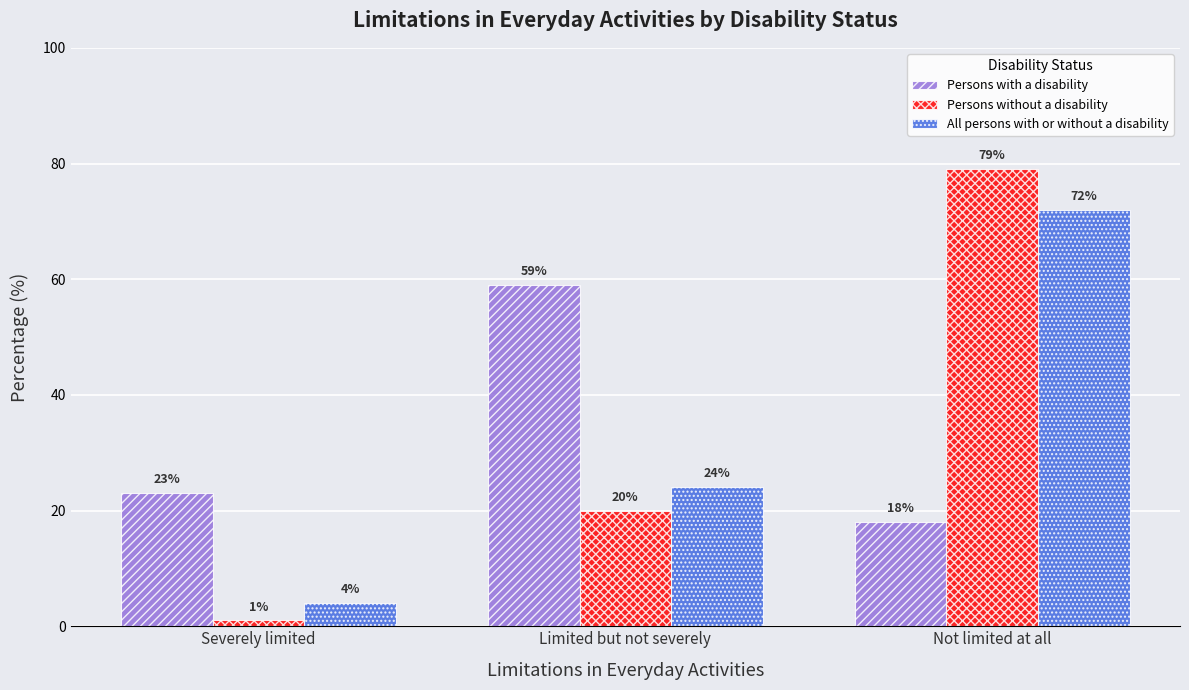

Which label corresponds to the largest value in the chart?

Not limited at all